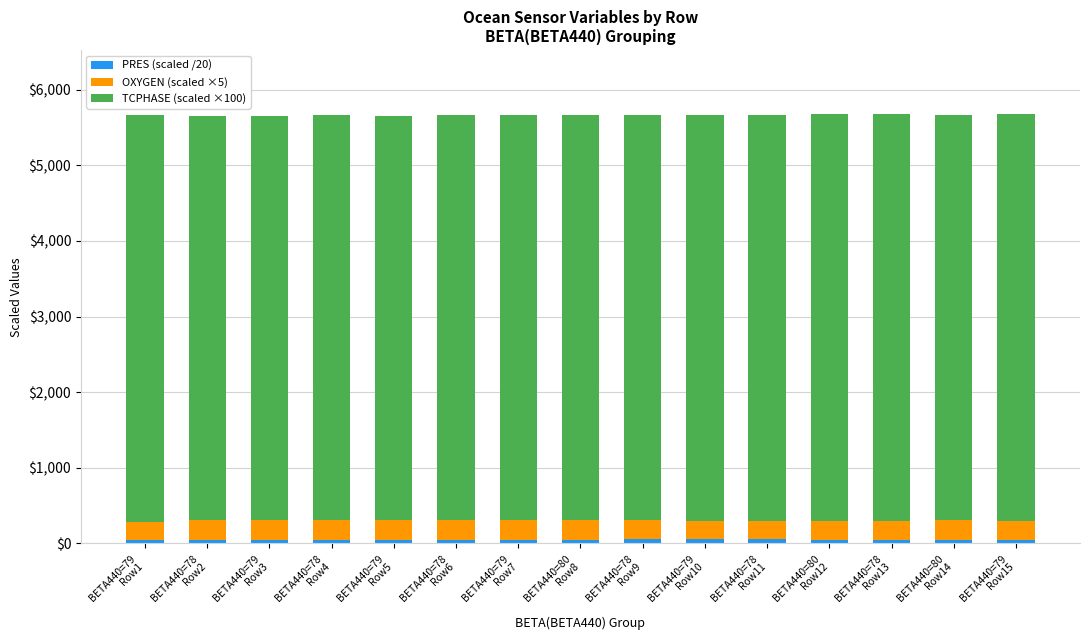

Count the number of categories in the chart.

15